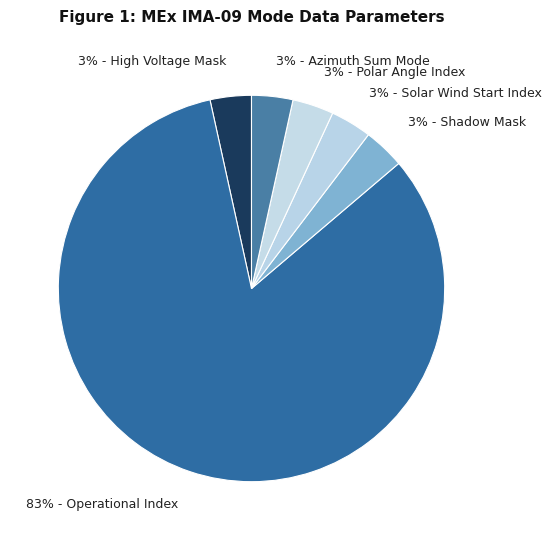

To the nearest percent, what is the average slice percentage?

17%